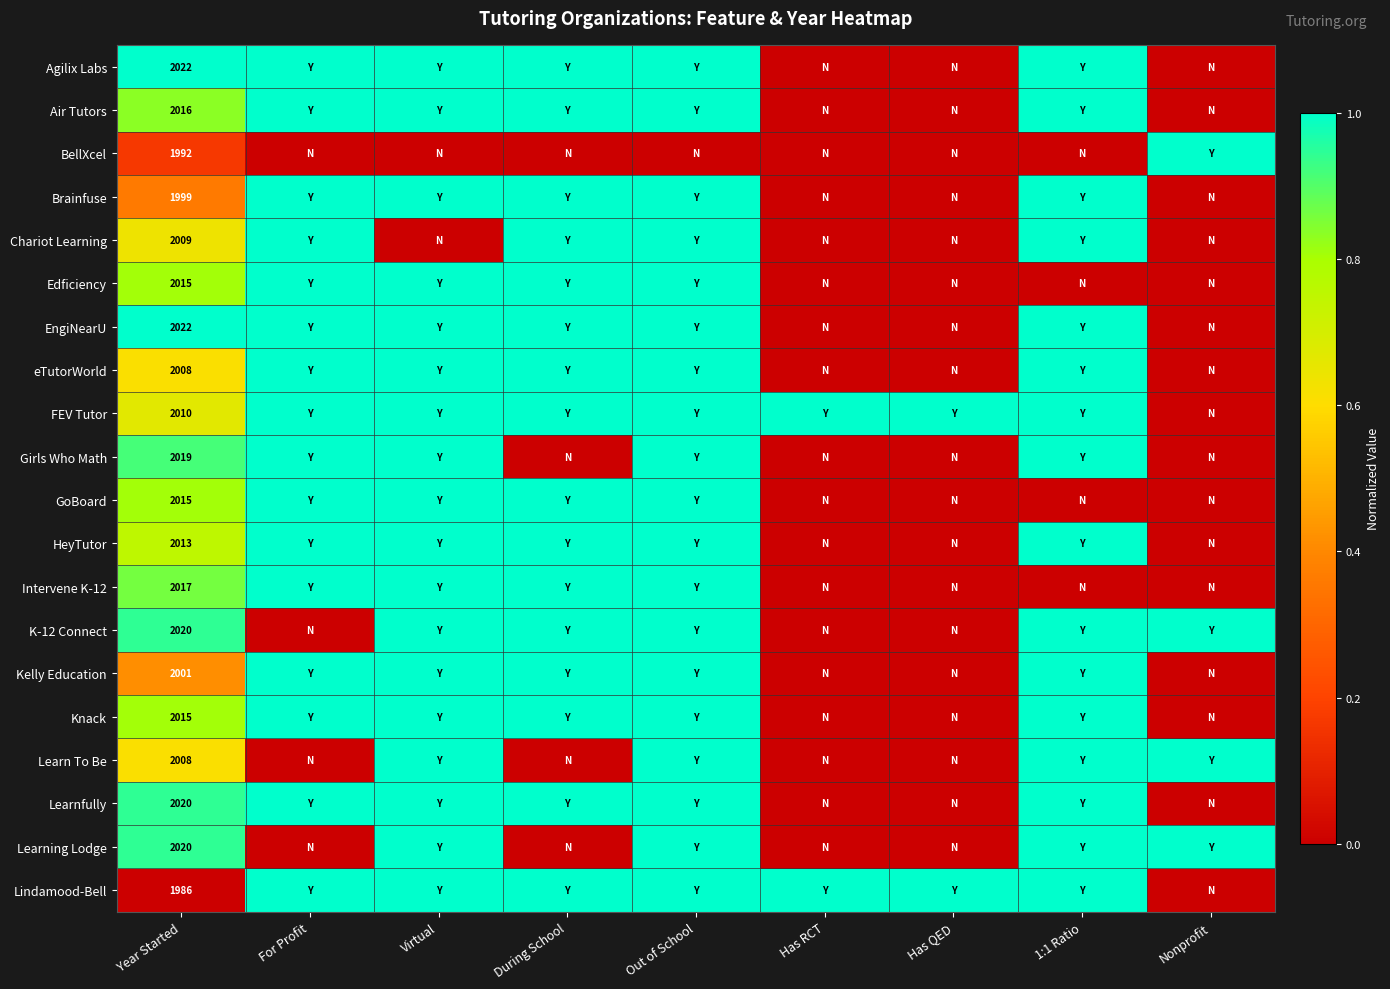

How many series are shown in this chart?

20